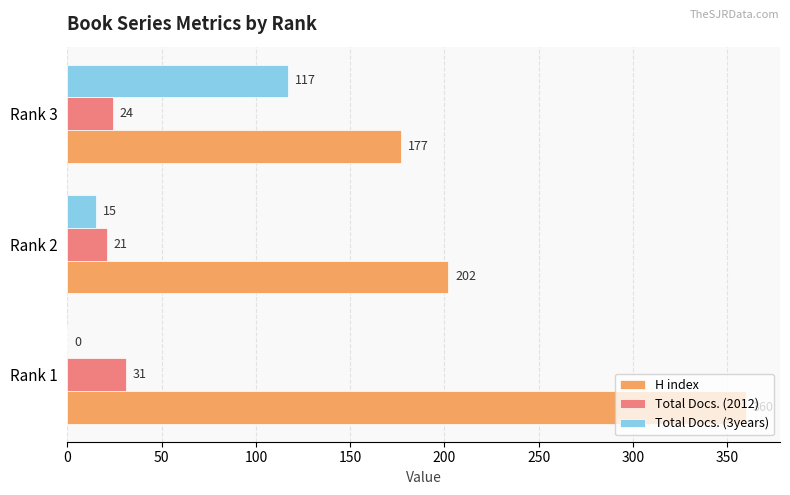

What is the sum of all Total Docs. (3years) values?

132